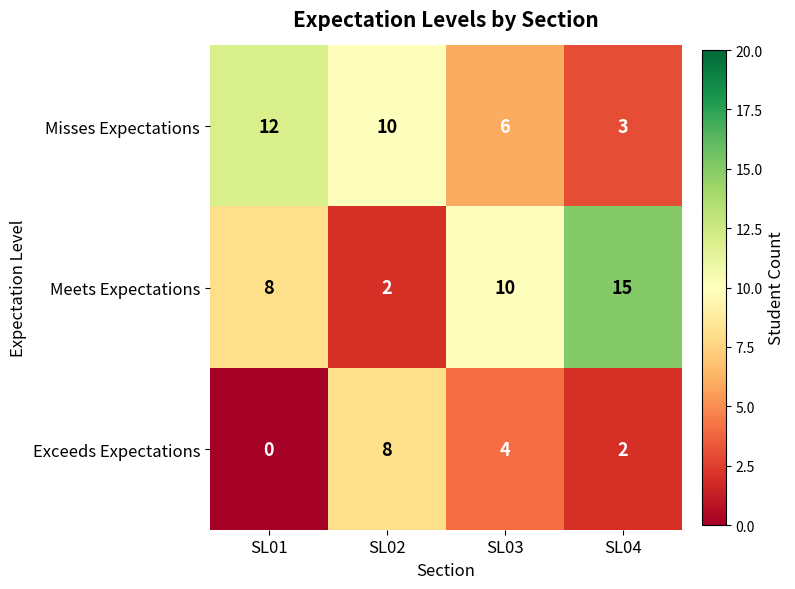

Rank the series by their average value, from highest to lowest.

Meets Expectations, Misses Expectations, Exceeds Expectations